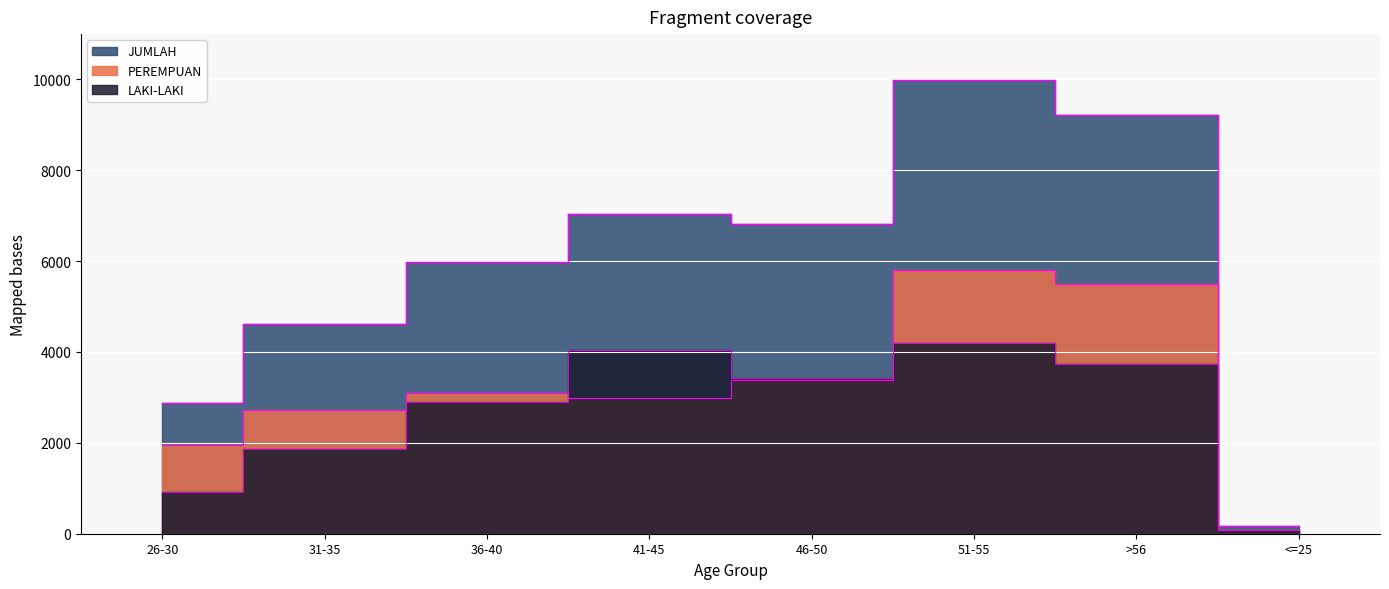

What are all the series names shown in the legend?

LAKI-LAKI, PEREMPUAN, JUMLAH